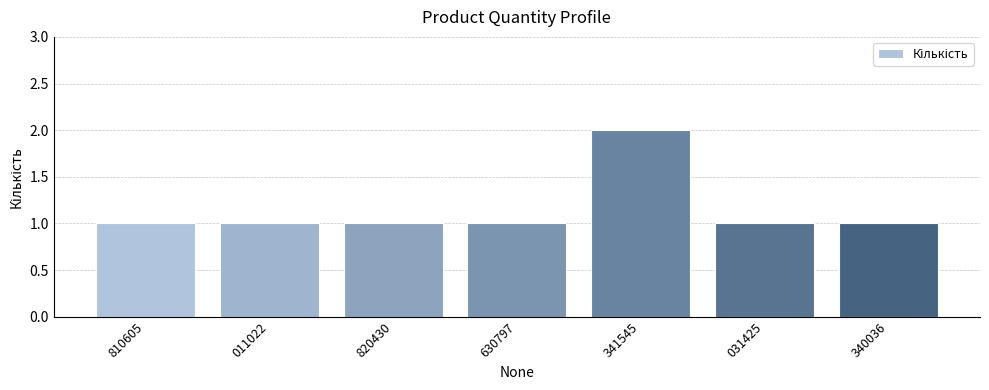

What is the sum of the values at 341545 and 031425?

3